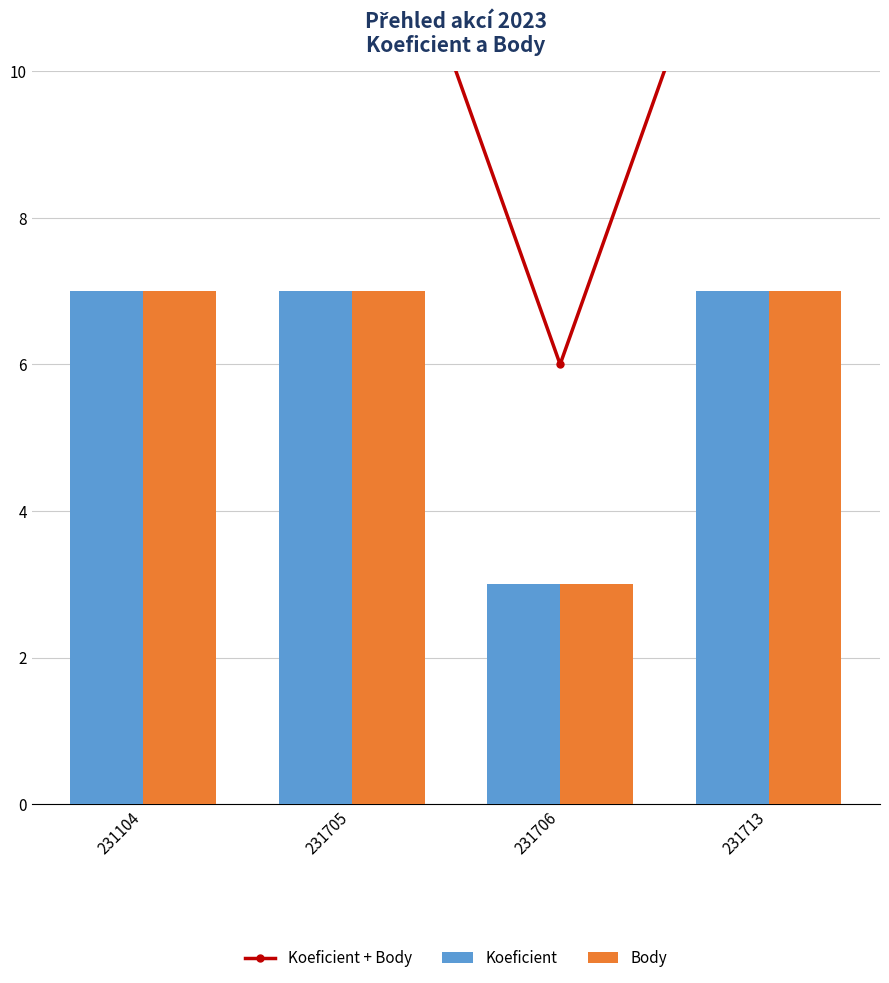

What is the sum of the Body values at 231705 and 231706?

10